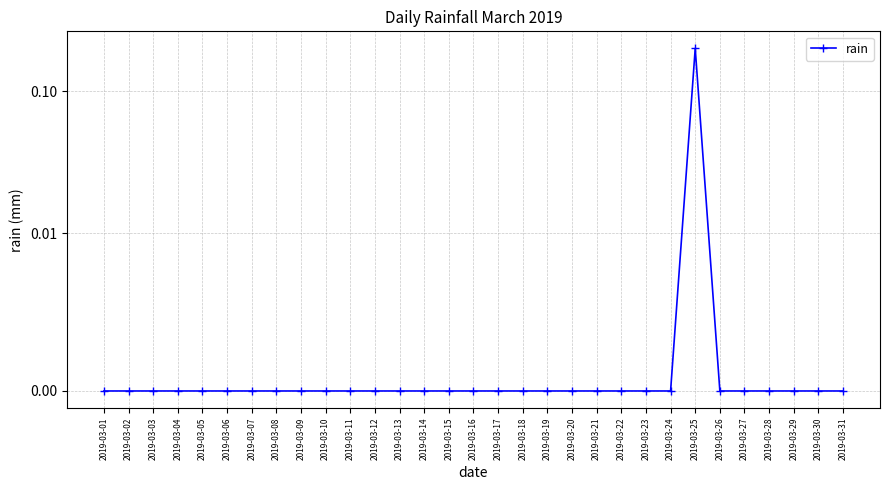

True or false: the data shows 0.0 at 2019-03-29.

True